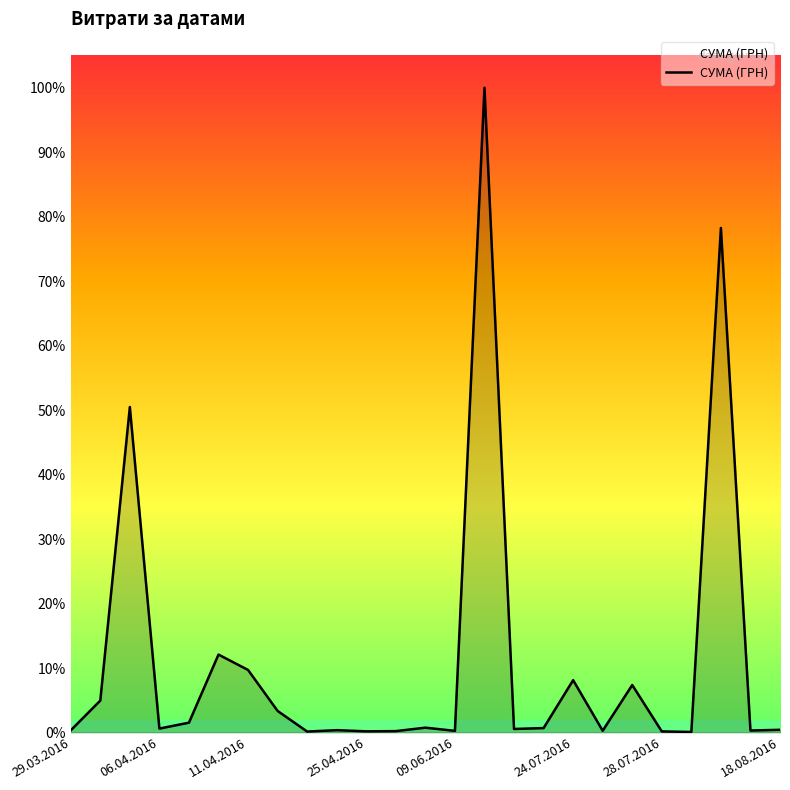

Does the chart have visible grid lines?

No